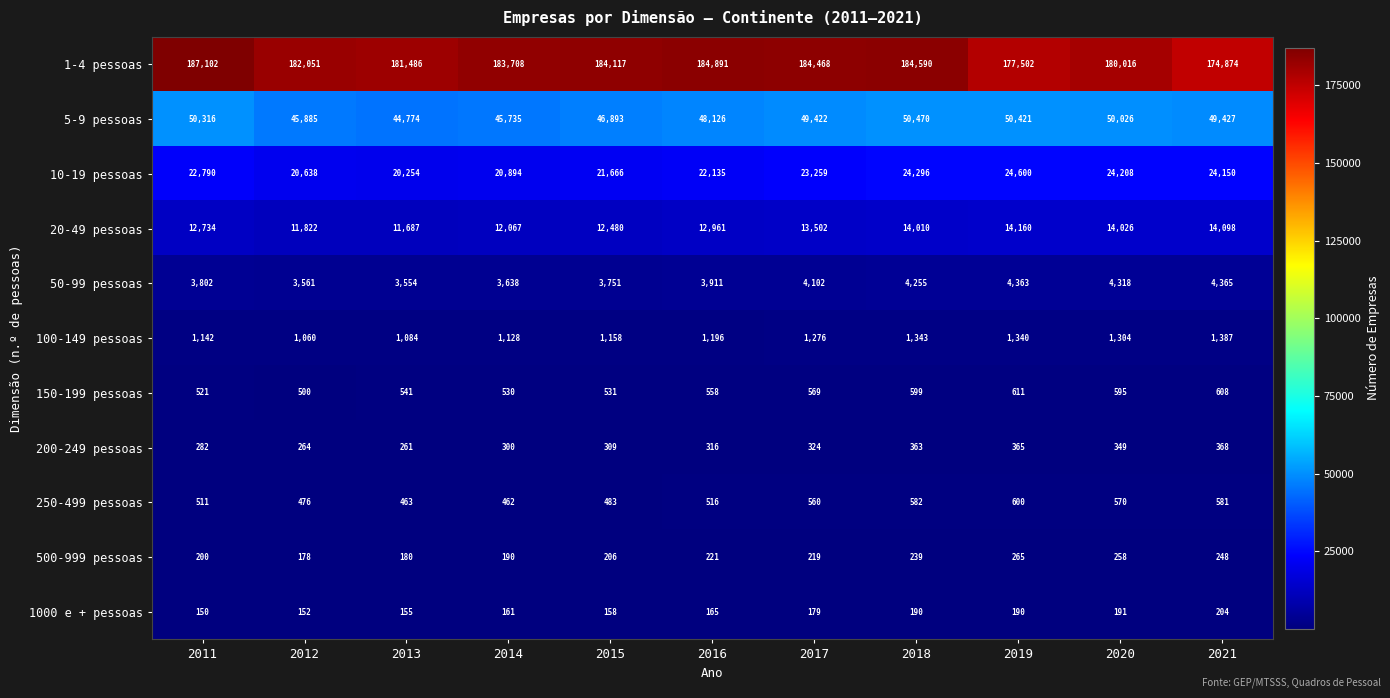

Count the 500-999 pessoas values in the range 190 to 248.

7